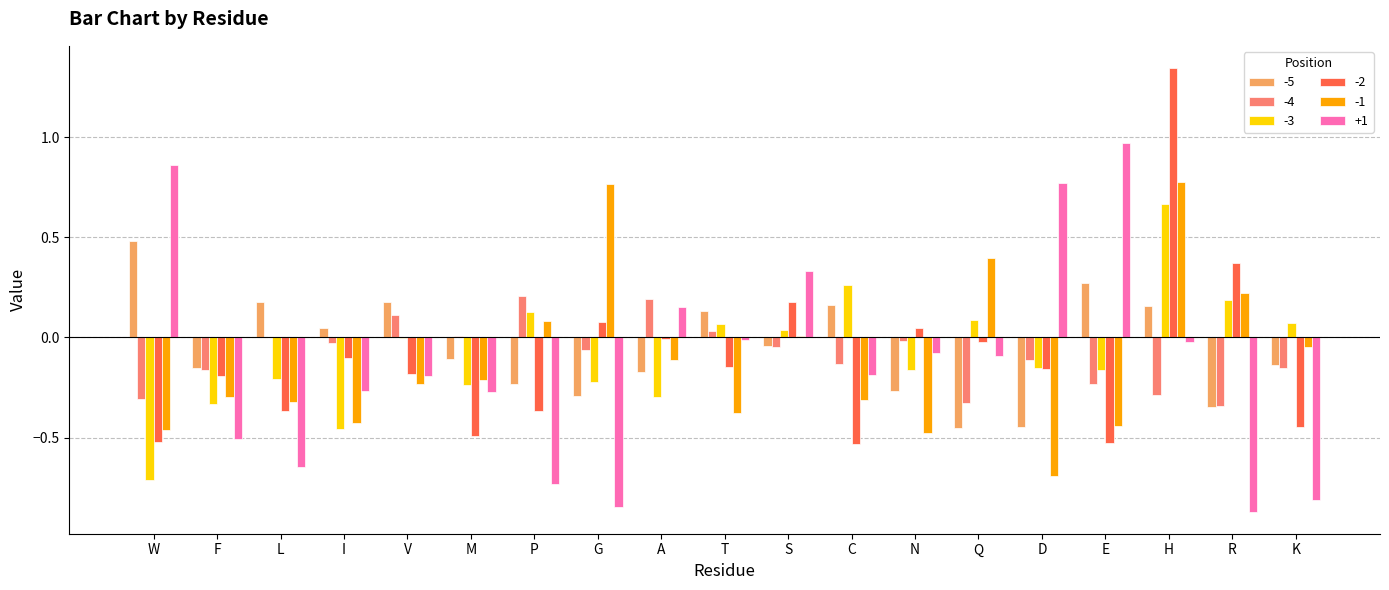

Which category has the highest value in the +1 series?

E